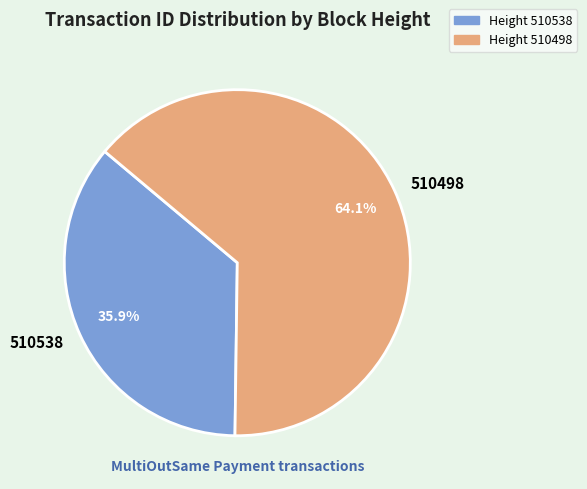

Is 510498 the majority of the pie?

Yes